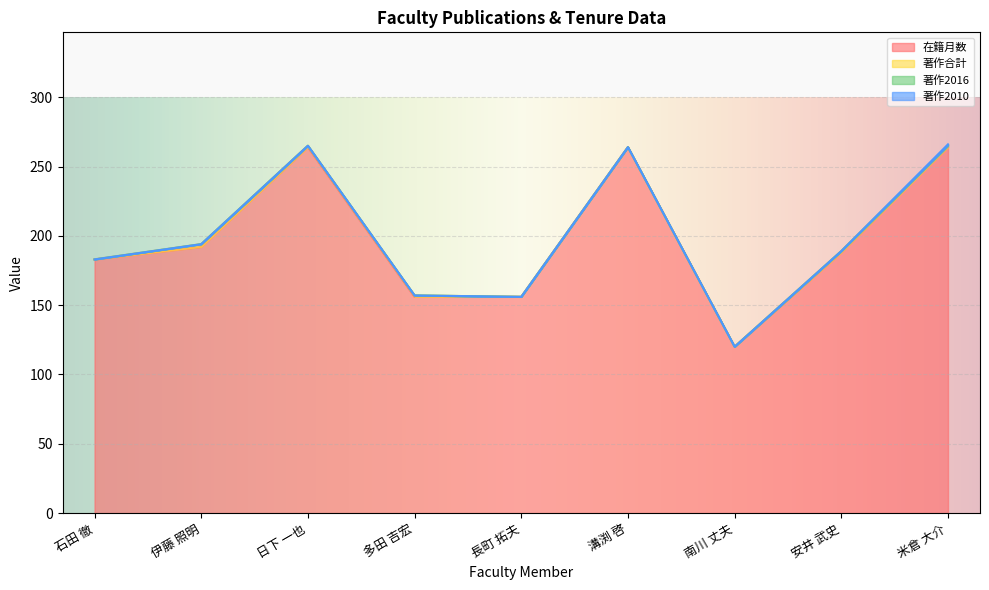

How many interior local valleys does the 在籍月数 series have?

1